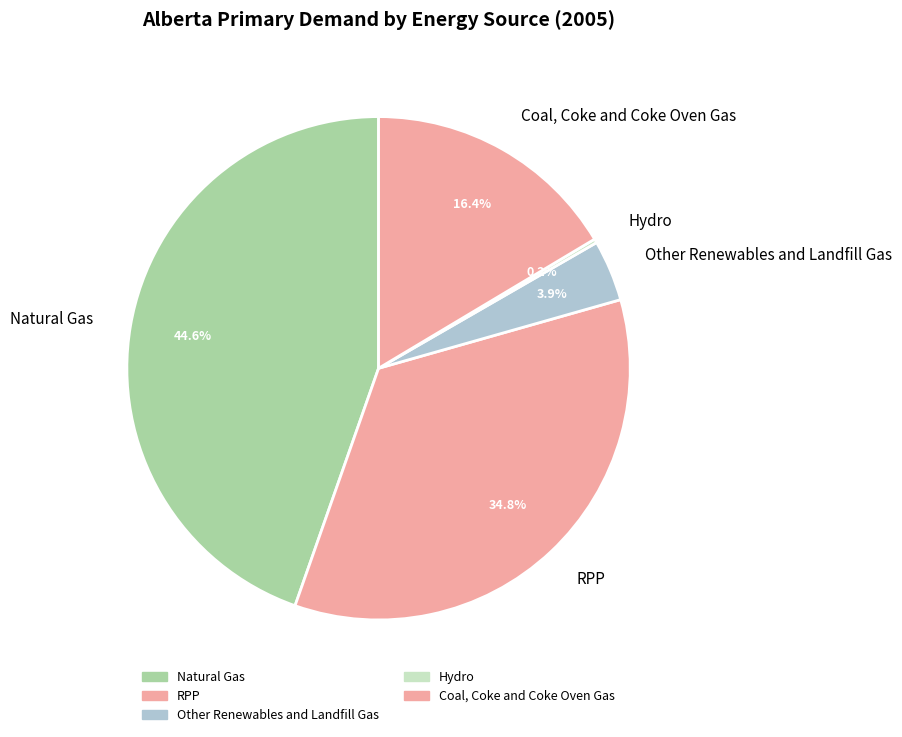

Is it true that RPP is 35% of the pie?

True